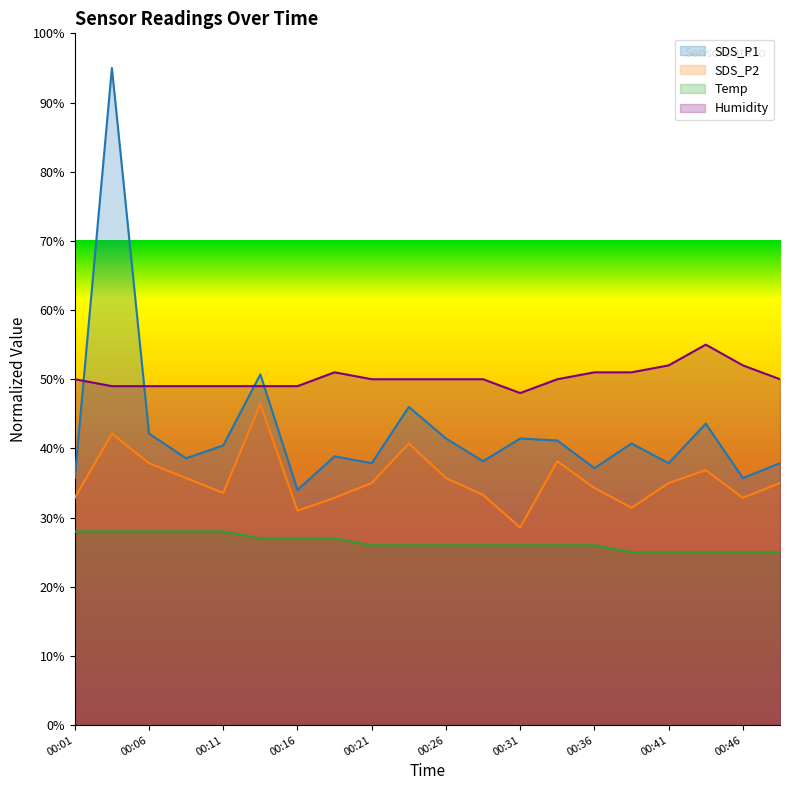

List the series in order of their overall mean, highest first.

Humidity, SDS_P1, SDS_P2, Temp